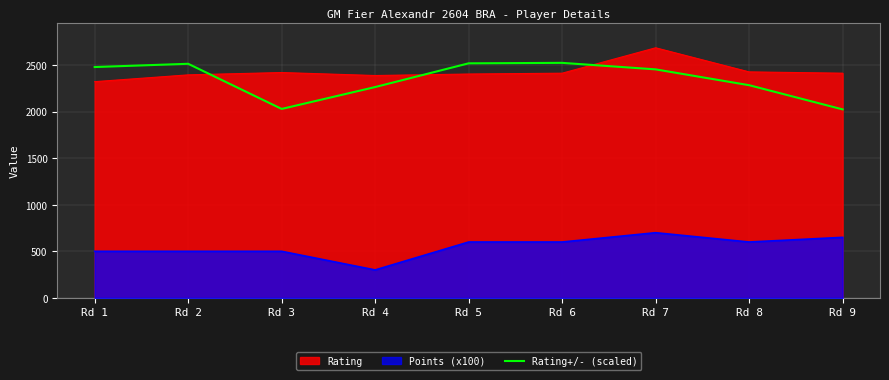

What is the difference between the maximum and minimum values in the Rating series?

364